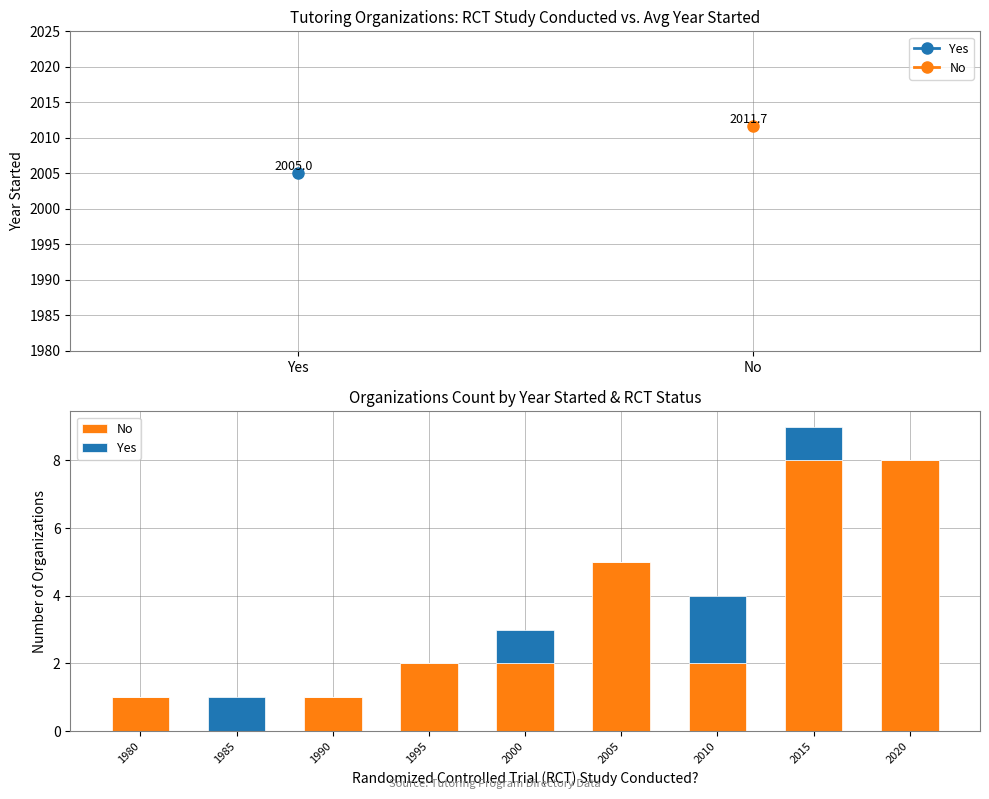

Is it true that No equals 8 at 2020?

True